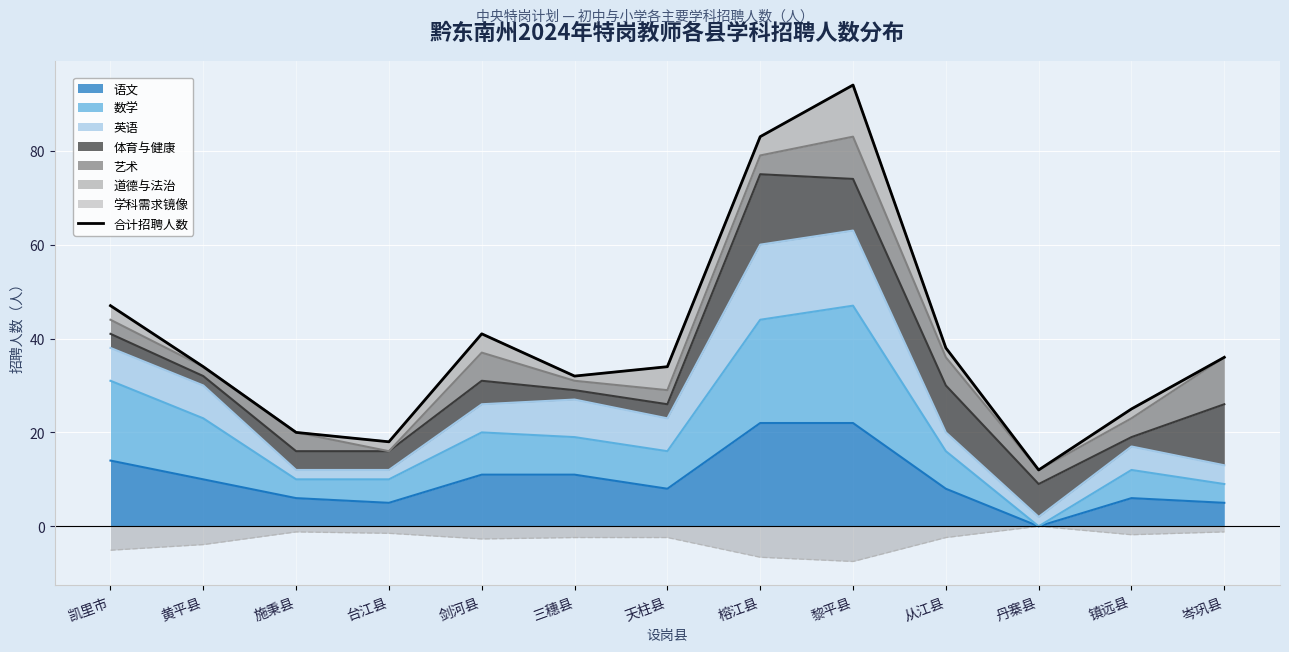

Rank the categories by value from lowest to highest.

丹寨县, 台江县, 施秉县, 镇远县, 三穗县, 黄平县, 天柱县, 岑巩县, 从江县, 剑河县, 凯里市, 榕江县, 黎平县